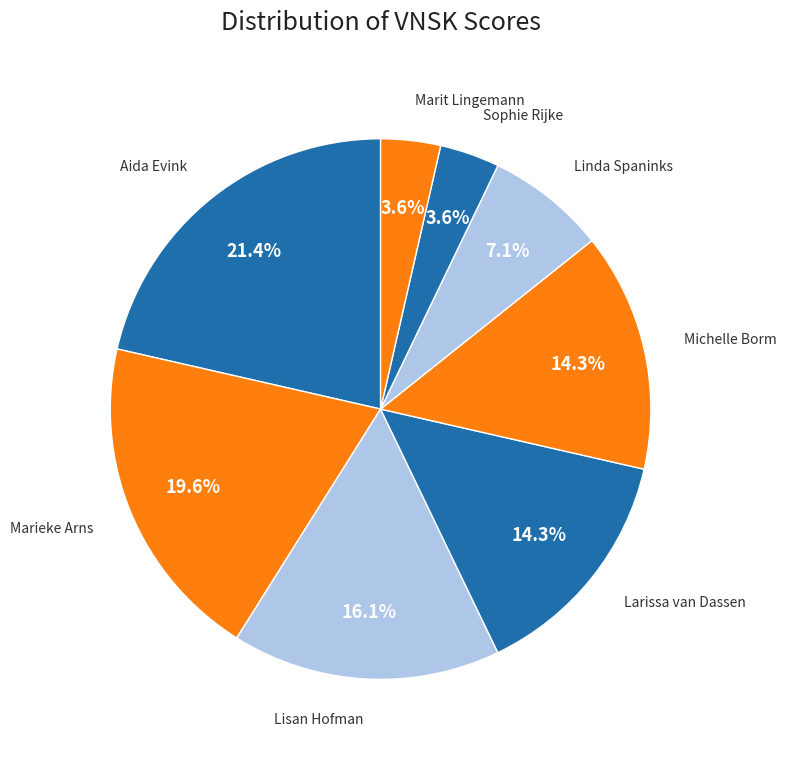

To the nearest percent, what portion does Larissa van Dassen represent?

14%